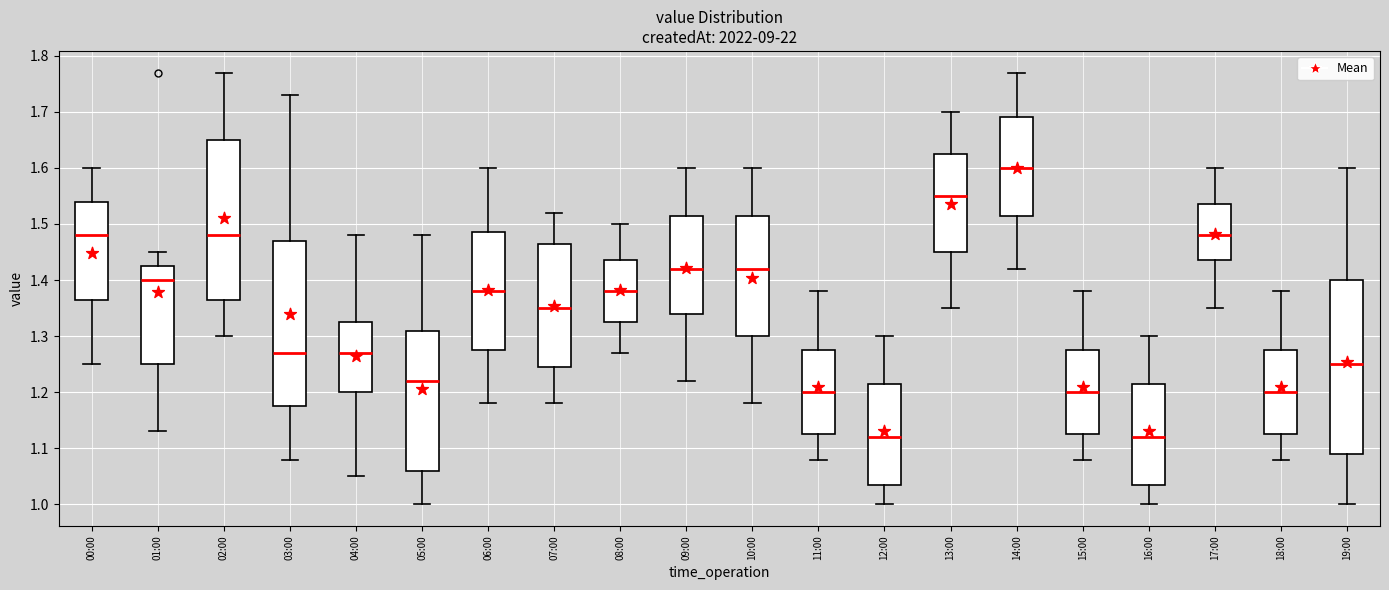

Where is the lower edge of the box for 13:00 on the y-axis? The values are not printed on the chart, so give them approximately, as read against the axis.

1.45